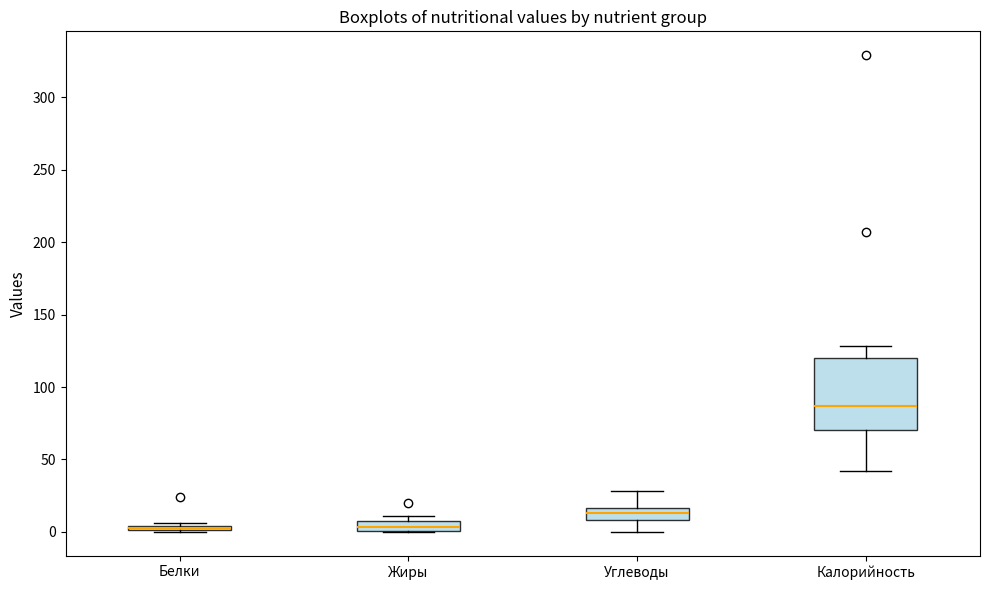

Comparing the boxes themselves (not the whiskers), which one is the tallest?

Калорийность